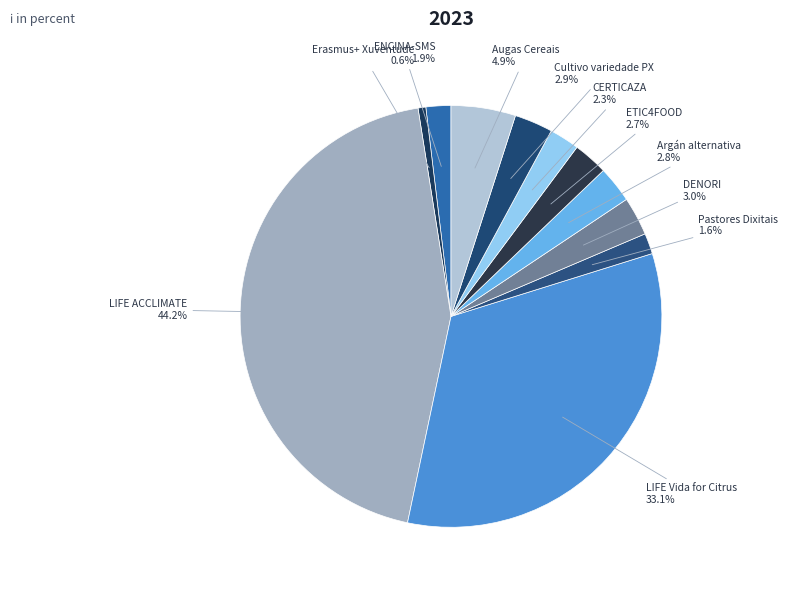

What is the total percentage of Erasmus+ Xuventude and CERTICAZA?

2.9%